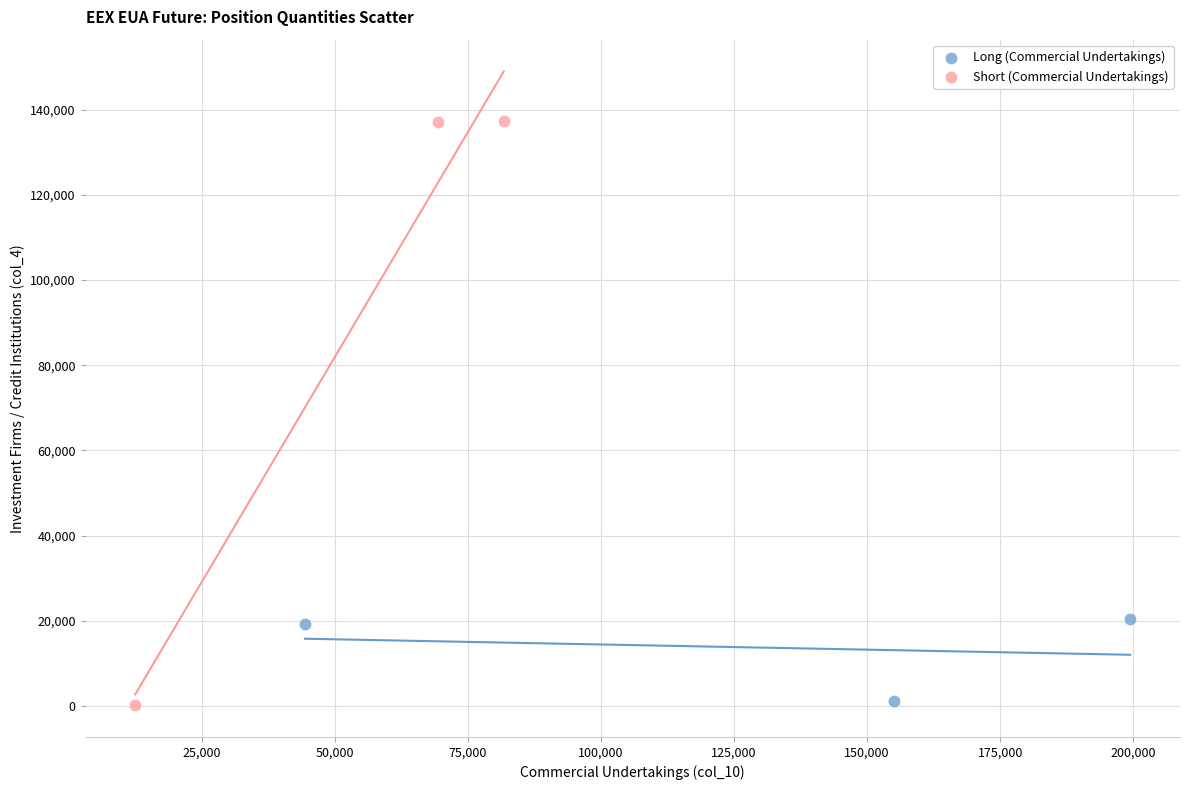

Which series reaches the maximum Y coordinate?

Short (Commercial Undertakings)